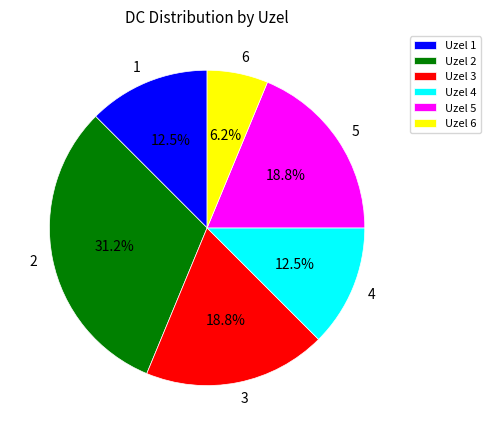

Is there a majority slice in this chart?

No